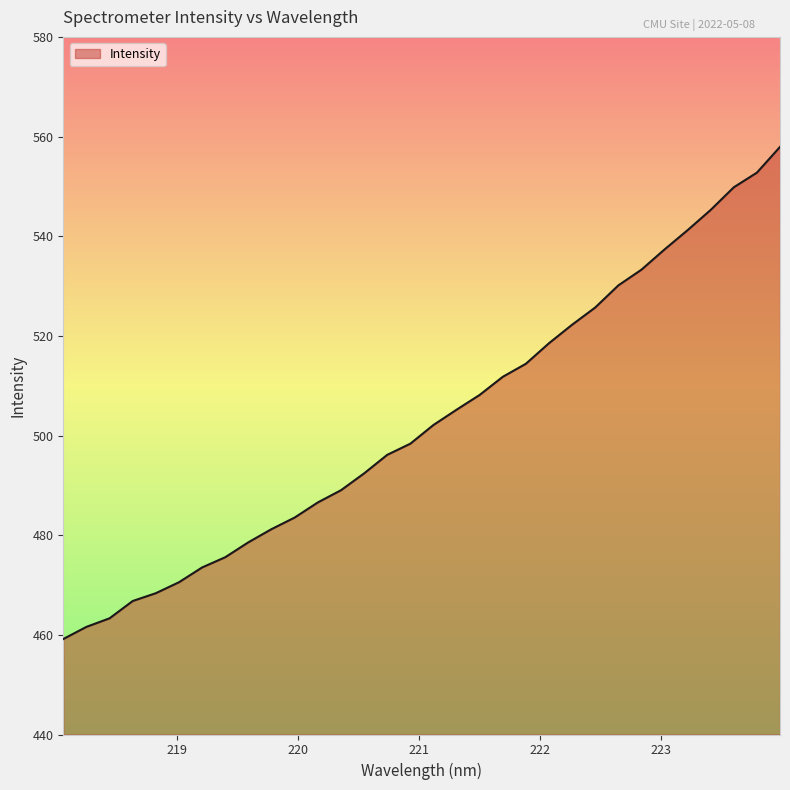

What is the difference between the maximum and minimum values?

98.8